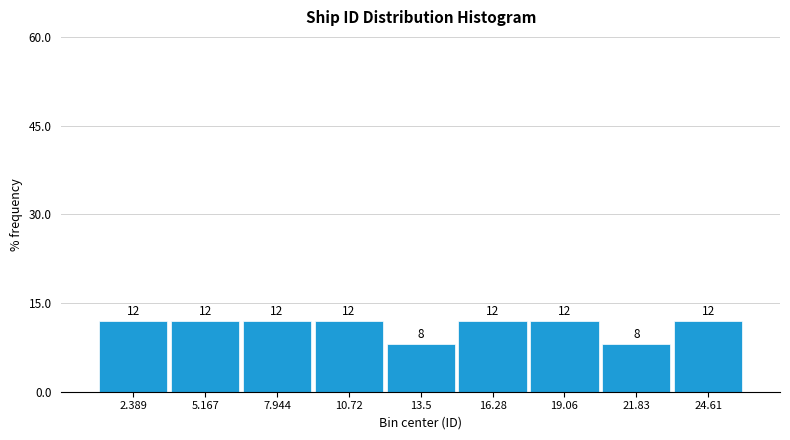

Reading left to right, list every bar in this chart as the range it spans on the x-axis followed by its height. The bar edges are not printed on the chart, so give them approximately, as read against the axis.

1.0 to 4.0: 12
4.0 to 6.5: 12
6.5 to 9.5: 12
9.5 to 12.0: 12
12.0 to 15.0: 8
15.0 to 17.5: 12
17.5 to 20.5: 12
20.5 to 23.0: 8
23.0 to 26.0: 12